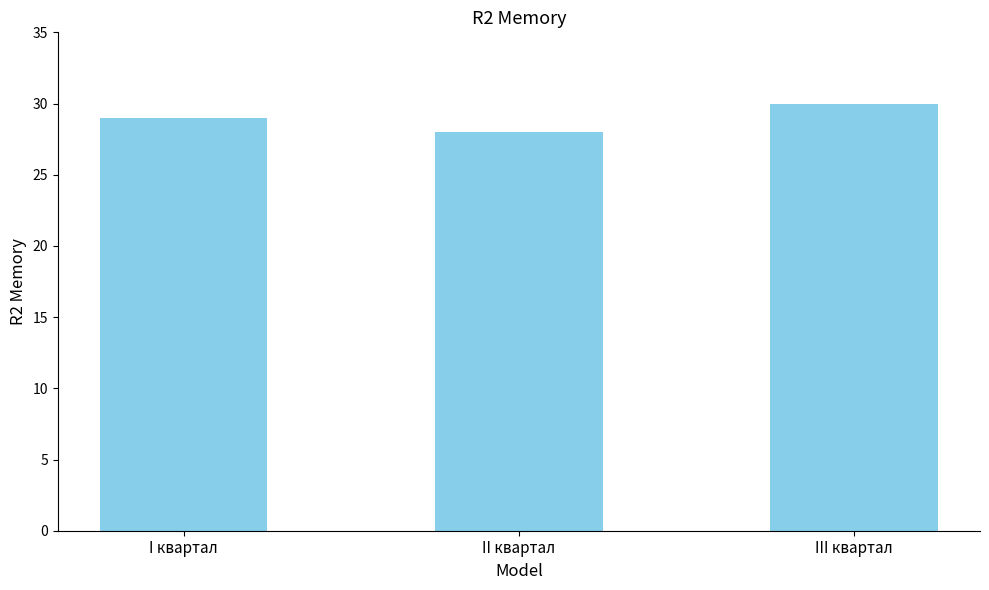

What is the average value?

29